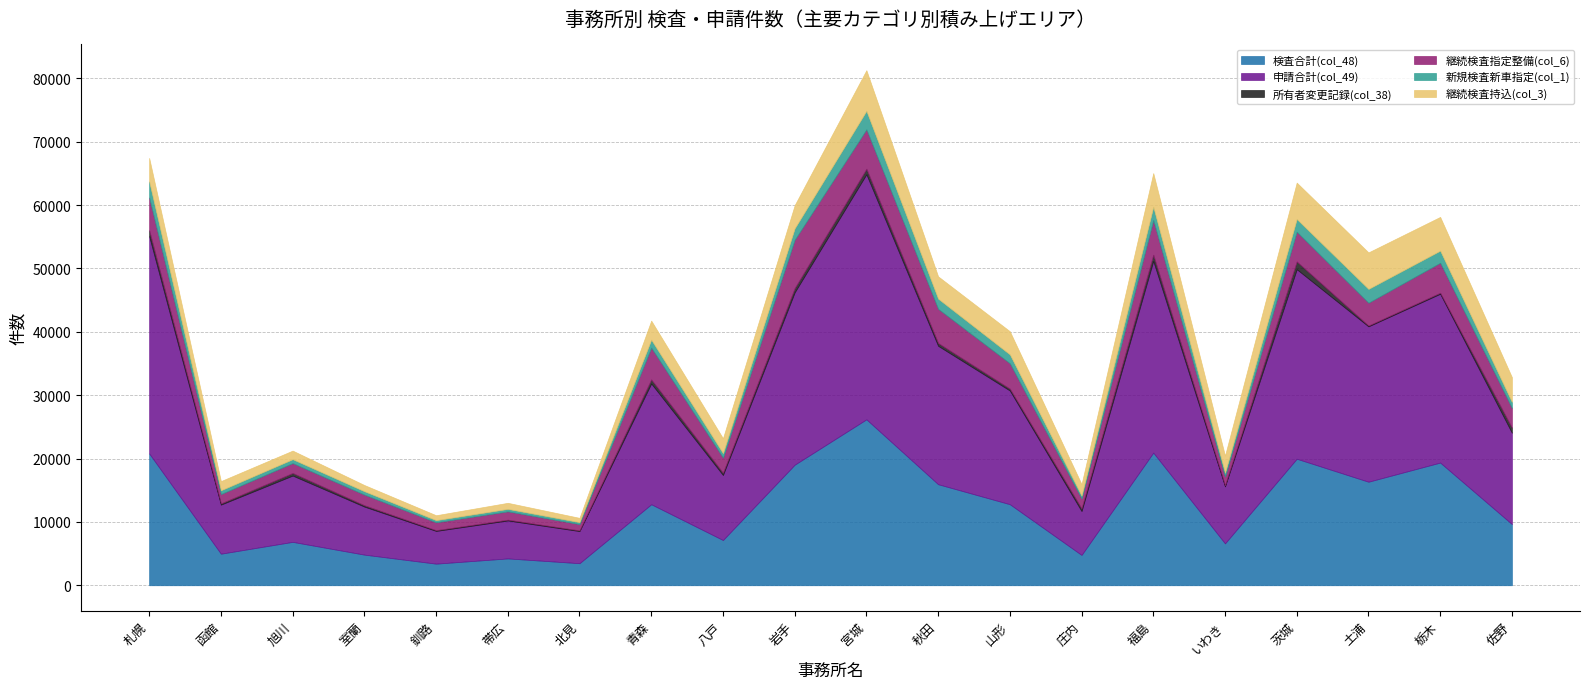

True or false: 申請合計(col_49) and 新規検査新車指定(col_1) intersect in this chart.

False